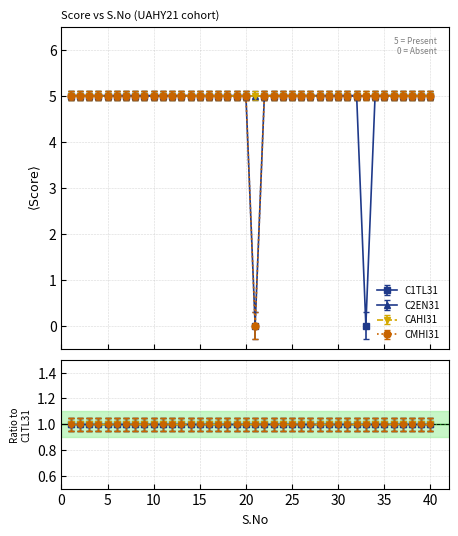

Does the chart have visible grid lines?

Yes